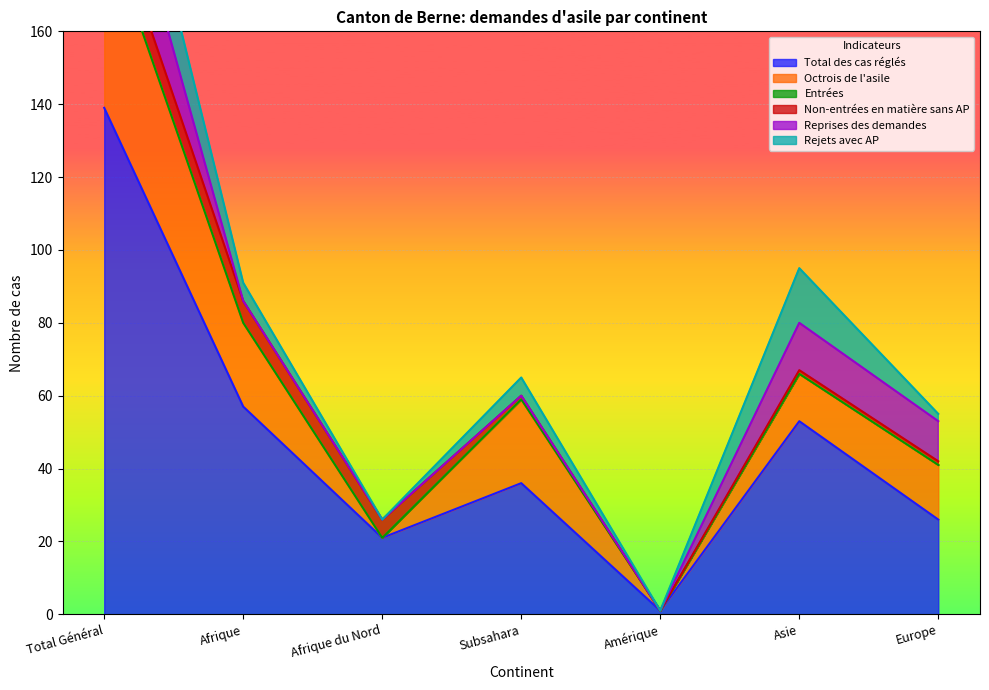

How many lines are shown in the chart?

6